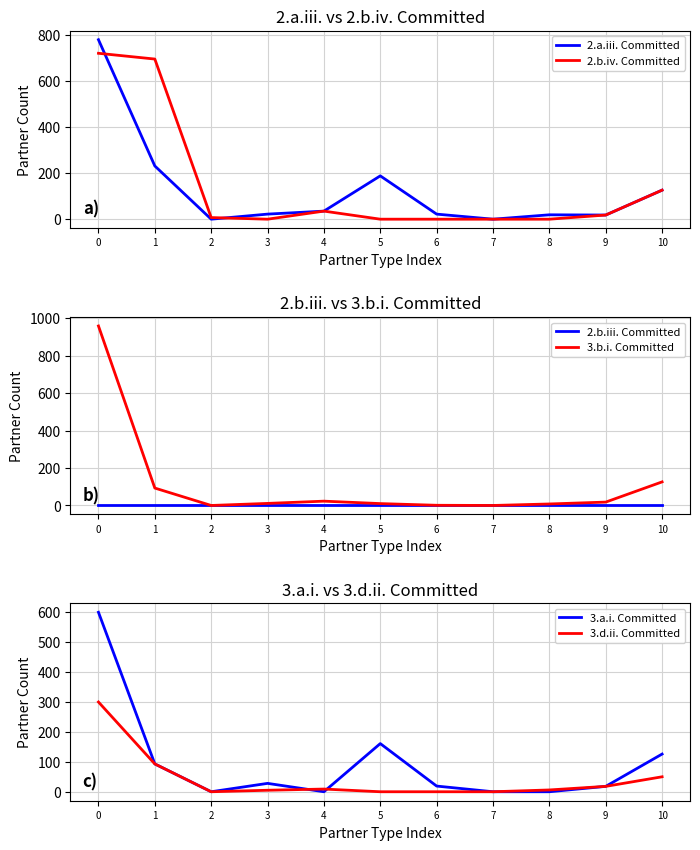

What are all the series names shown in the legend?

2.a.iii. Committed, 2.b.iv. Committed, 2.b.iii. Committed, 3.b.i. Committed, 3.a.i. Committed, 3.d.ii. Committed